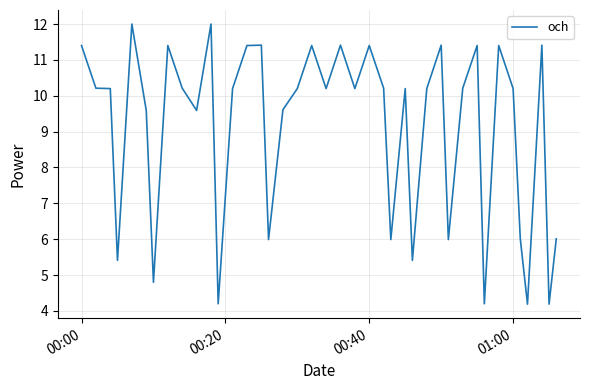

How many values are below 10?

15